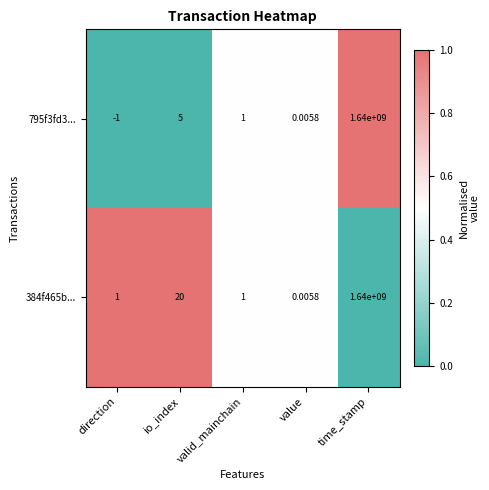

Which category has the lowest value across all series?

direction